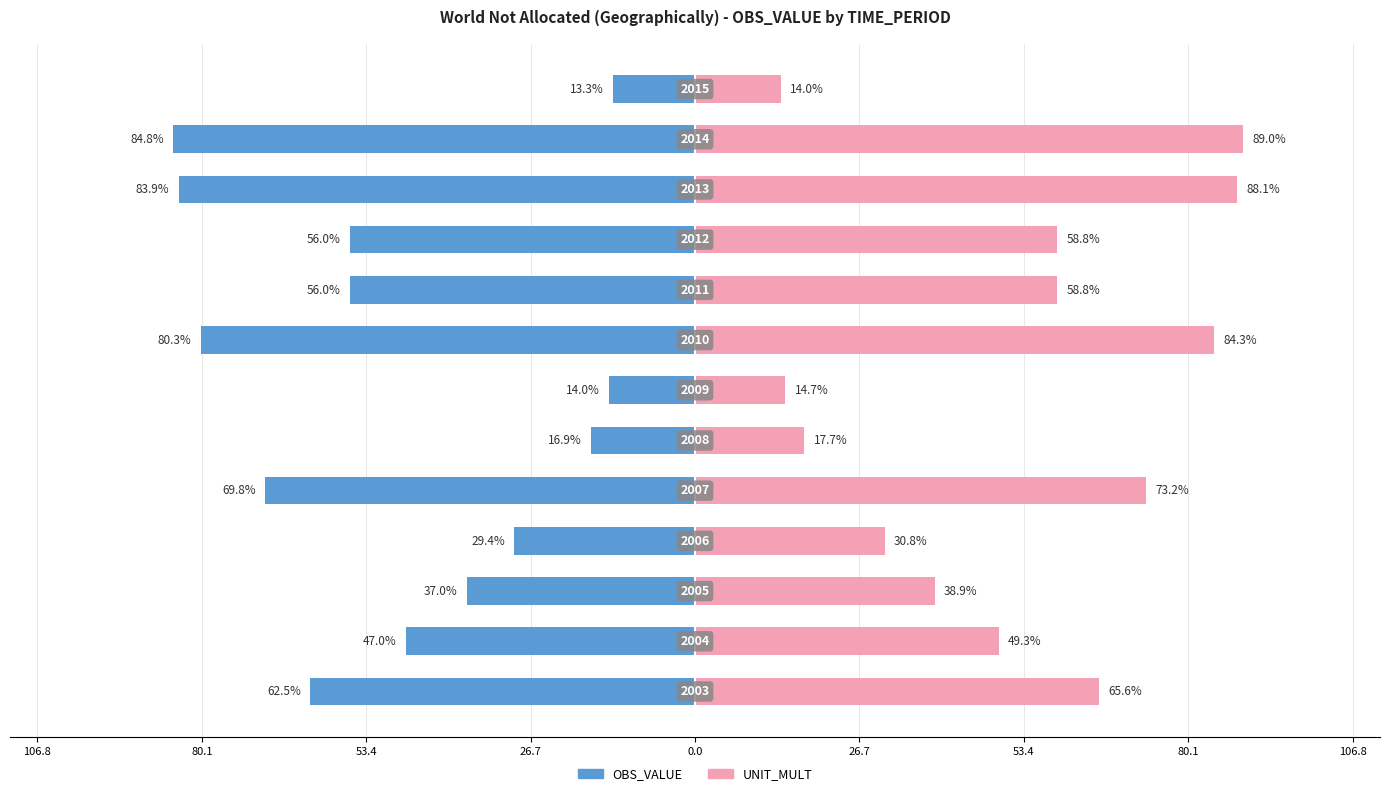

How many values in the UNIT_MULT series exceed 58?

7